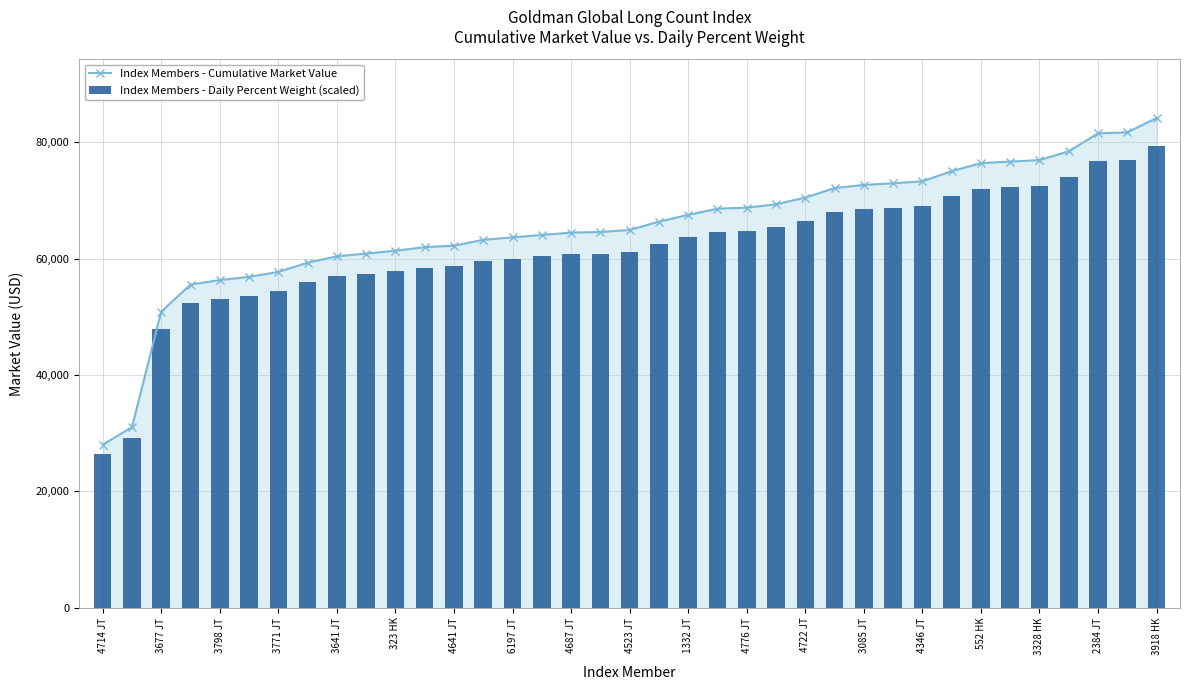

What is the maximum value shown in the chart?

84196.7